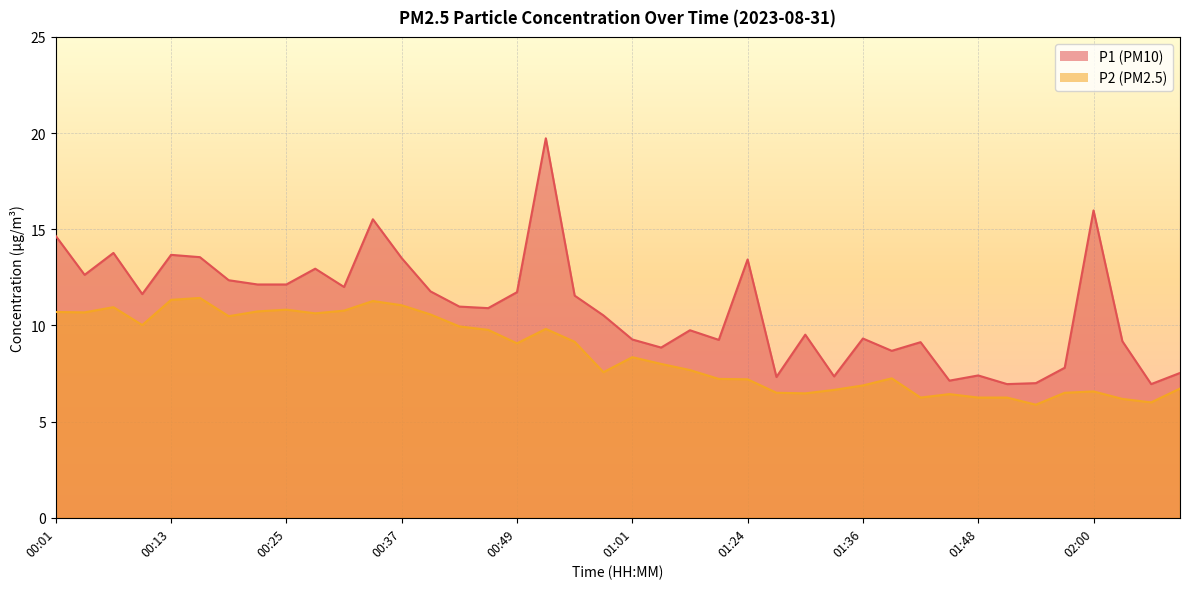

Count the number of categories in the chart.

40